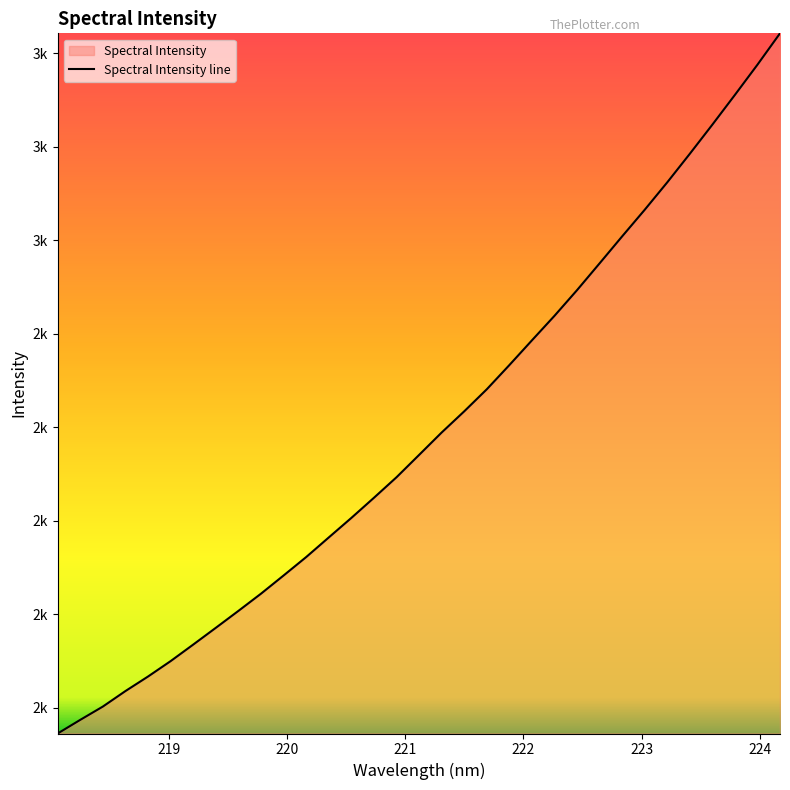

Does the chart display data point markers on the line(s)?

No